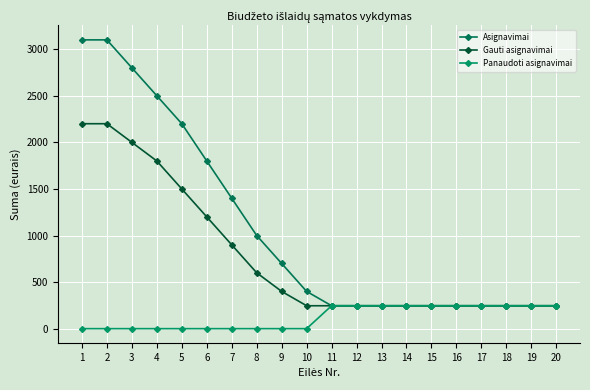

What is the sum of all Panaudoti asignavimai values?

2459.0